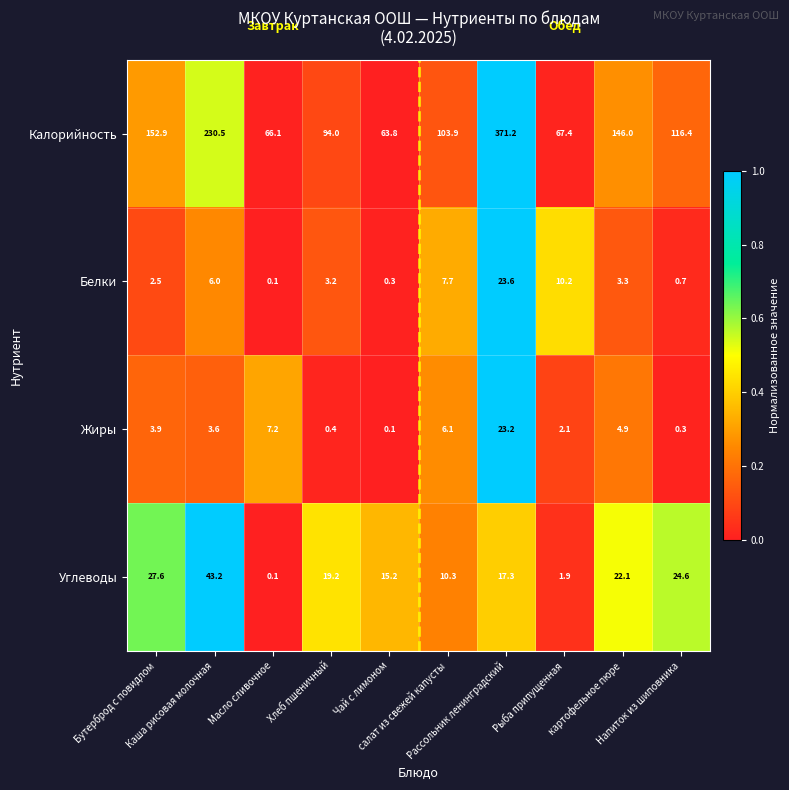

What is the difference between the maximum and second lowest values in the Калорийность series?

305.1